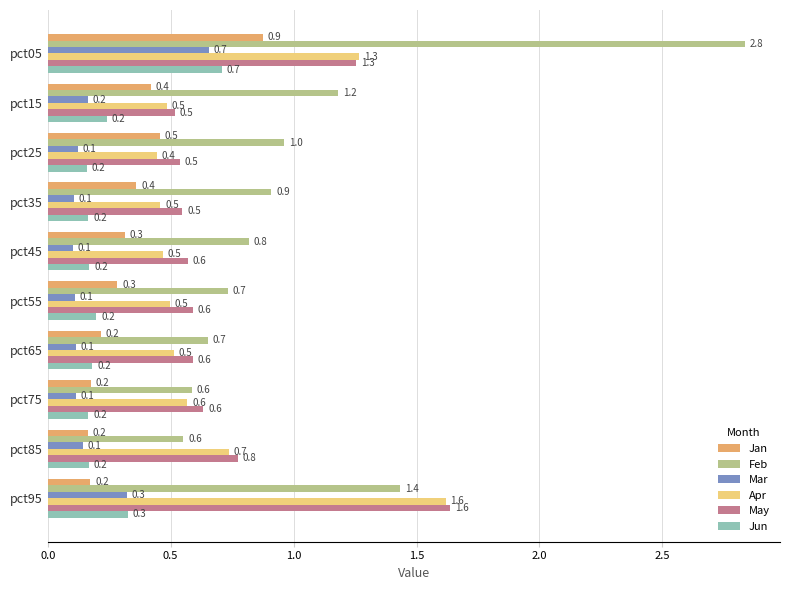

At which category is the sum across all series the highest?

pct05